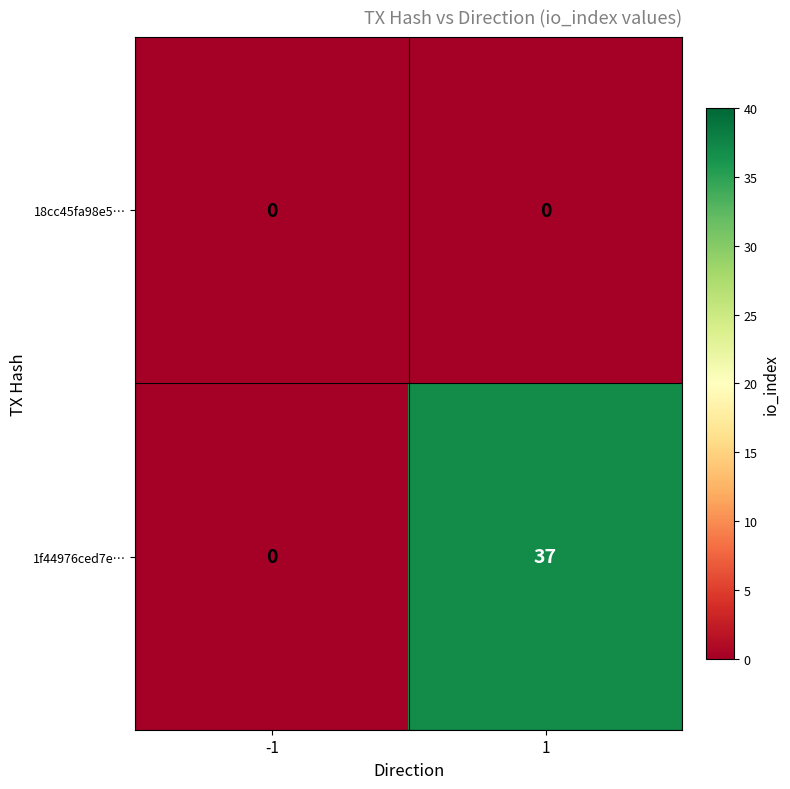

What is the sum of all 1f44976ced7e… values?

37